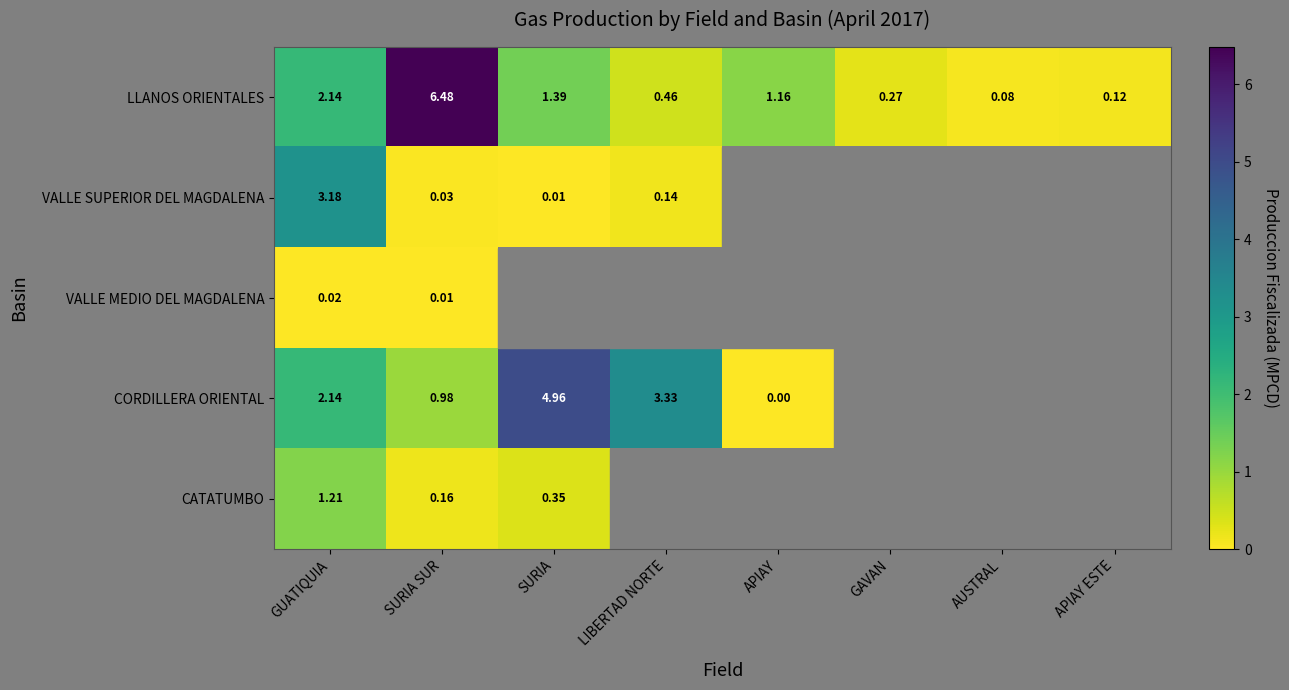

What is the maximum value shown in the chart?

6.5